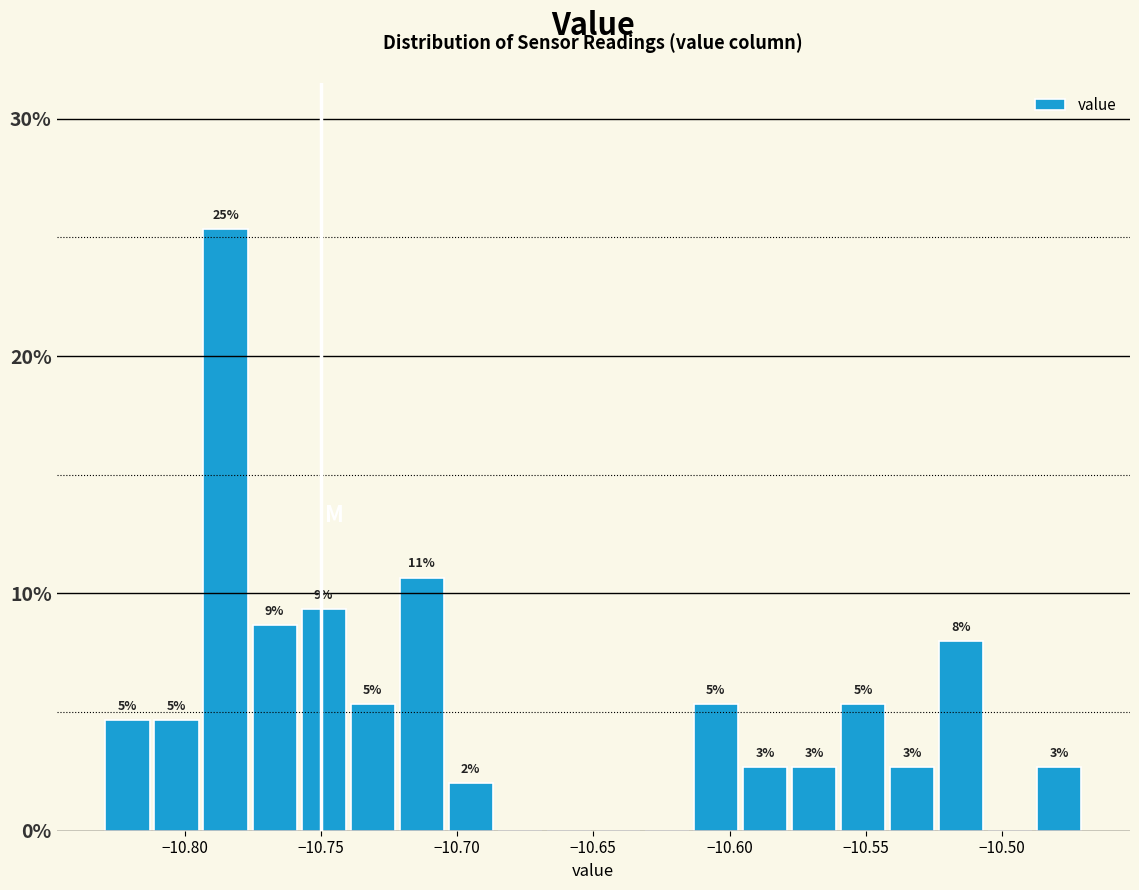

Around what value on the x-axis is the tallest bar? Give the approximate position of its centre, as read against the axis.

-10.785